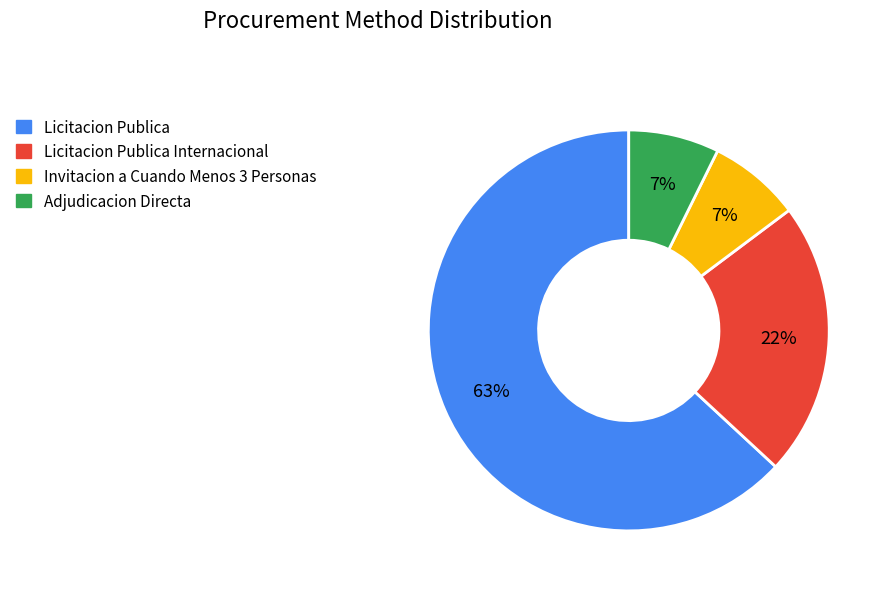

What is the ratio of the value at Adjudicacion Directa to the value at Invitacion a Cuando Menos 3 Personas?

1.0